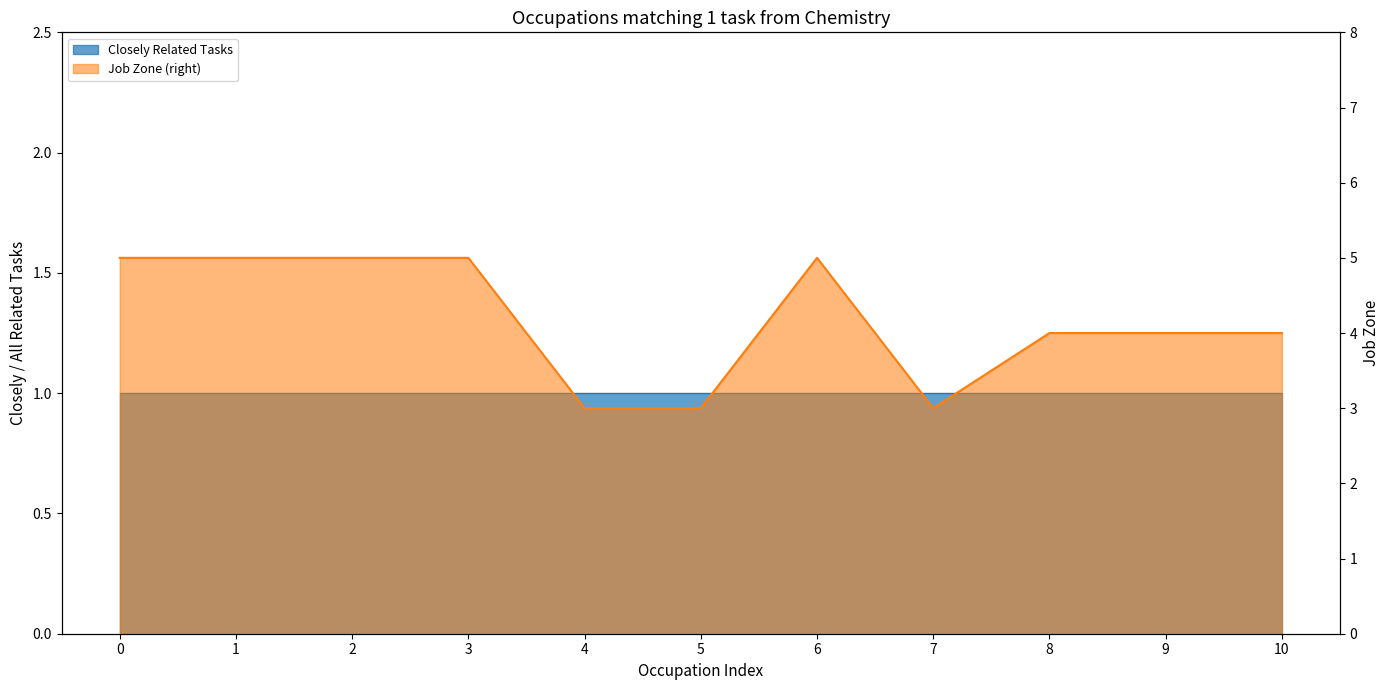

The chart shows a value of 6 at 9. True or false?

False